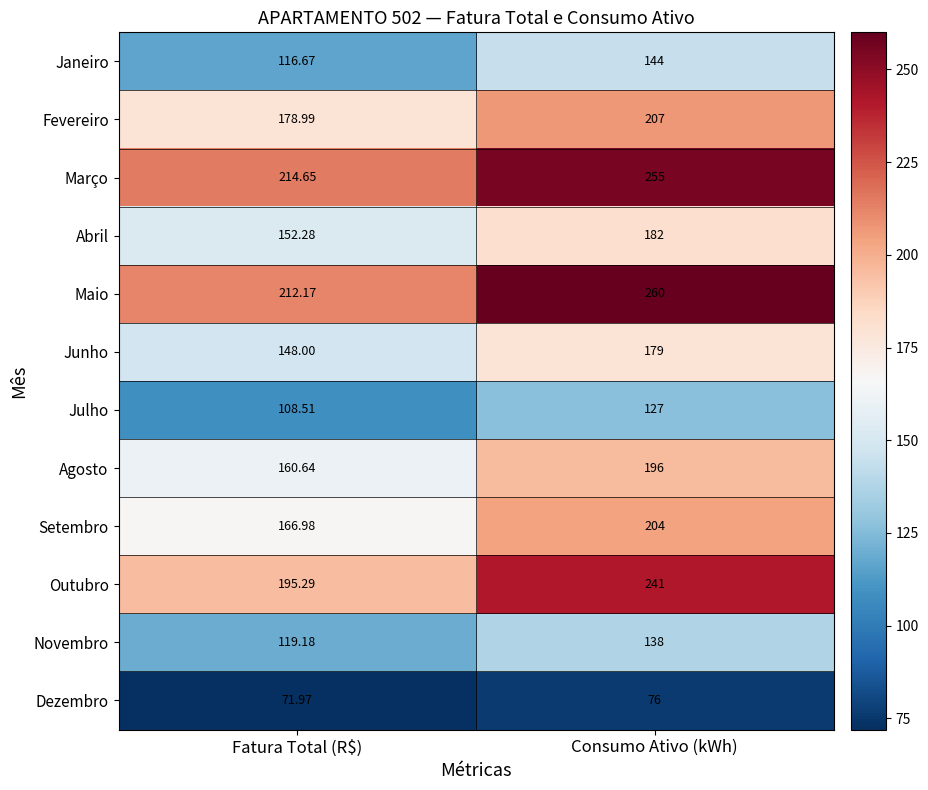

Rank the categories by Novembro value from lowest to highest.

Fatura Total (R$), Consumo Ativo (kWh)